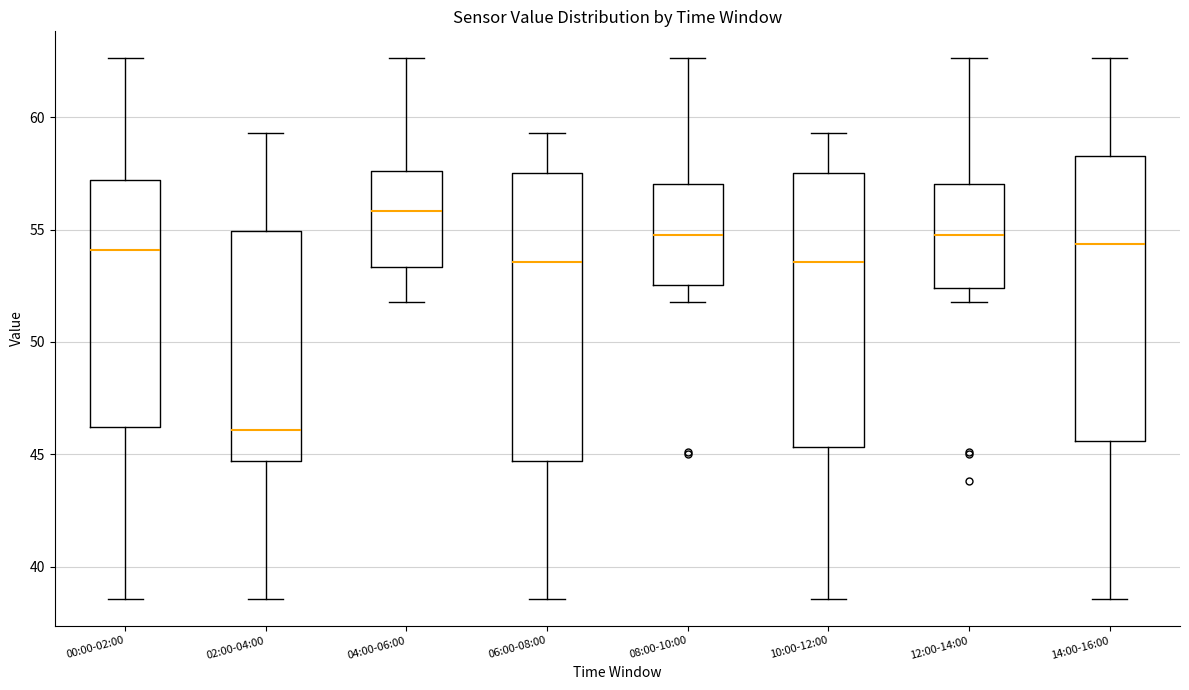

Which box has the lowest median line?

02:00-04:00